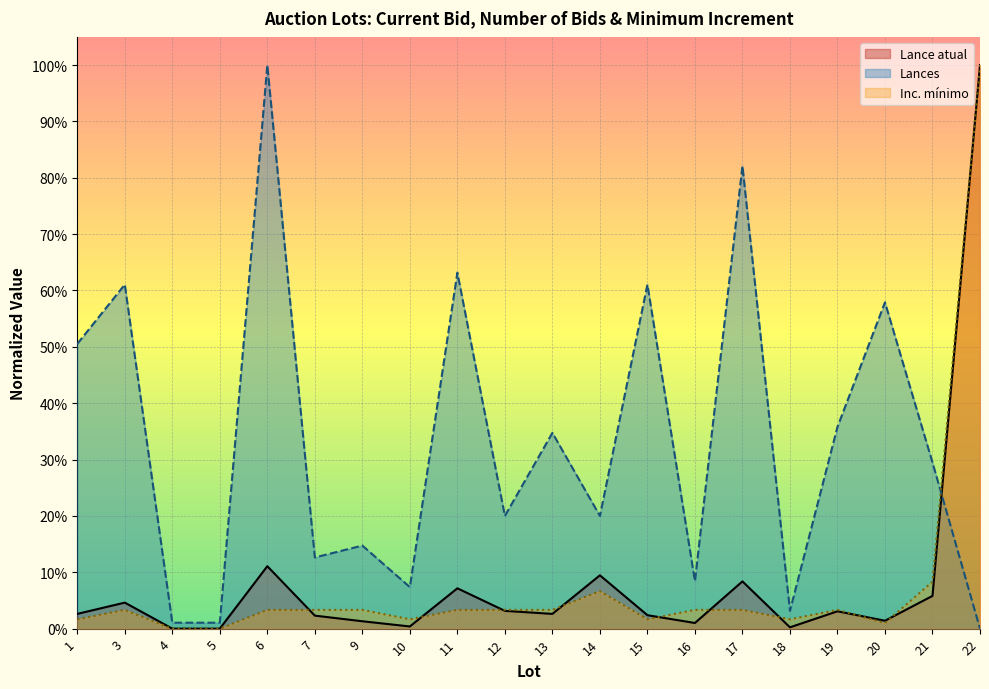

Reading left to right, extract all data points from this chart.

Lance atual: 1=0.0	3=0.0	4=0.0	5=0.0	6=0.1	7=0.0	9=0.0	10=0.0	11=0.1	12=0.0	13=0.0	14=0.1	15=0.0	16=0.0	17=0.1	18=0.0	19=0.0	20=0.0	21=0.1	22=1.0
Lances: 1=0.5	3=0.6	4=0.0	5=0.0	6=1.0	7=0.1	9=0.1	10=0.1	11=0.6	12=0.2	13=0.3	14=0.2	15=0.6	16=0.1	17=0.8	18=0.0	19=0.4	20=0.6	21=0.3	22=0.0
Inc. mínimo: 1=0.0	3=0.0	4=0.0	5=0.0	6=0.0	7=0.0	9=0.0	10=0.0	11=0.0	12=0.0	13=0.0	14=0.1	15=0.0	16=0.0	17=0.0	18=0.0	19=0.0	20=0.0	21=0.1	22=1.0